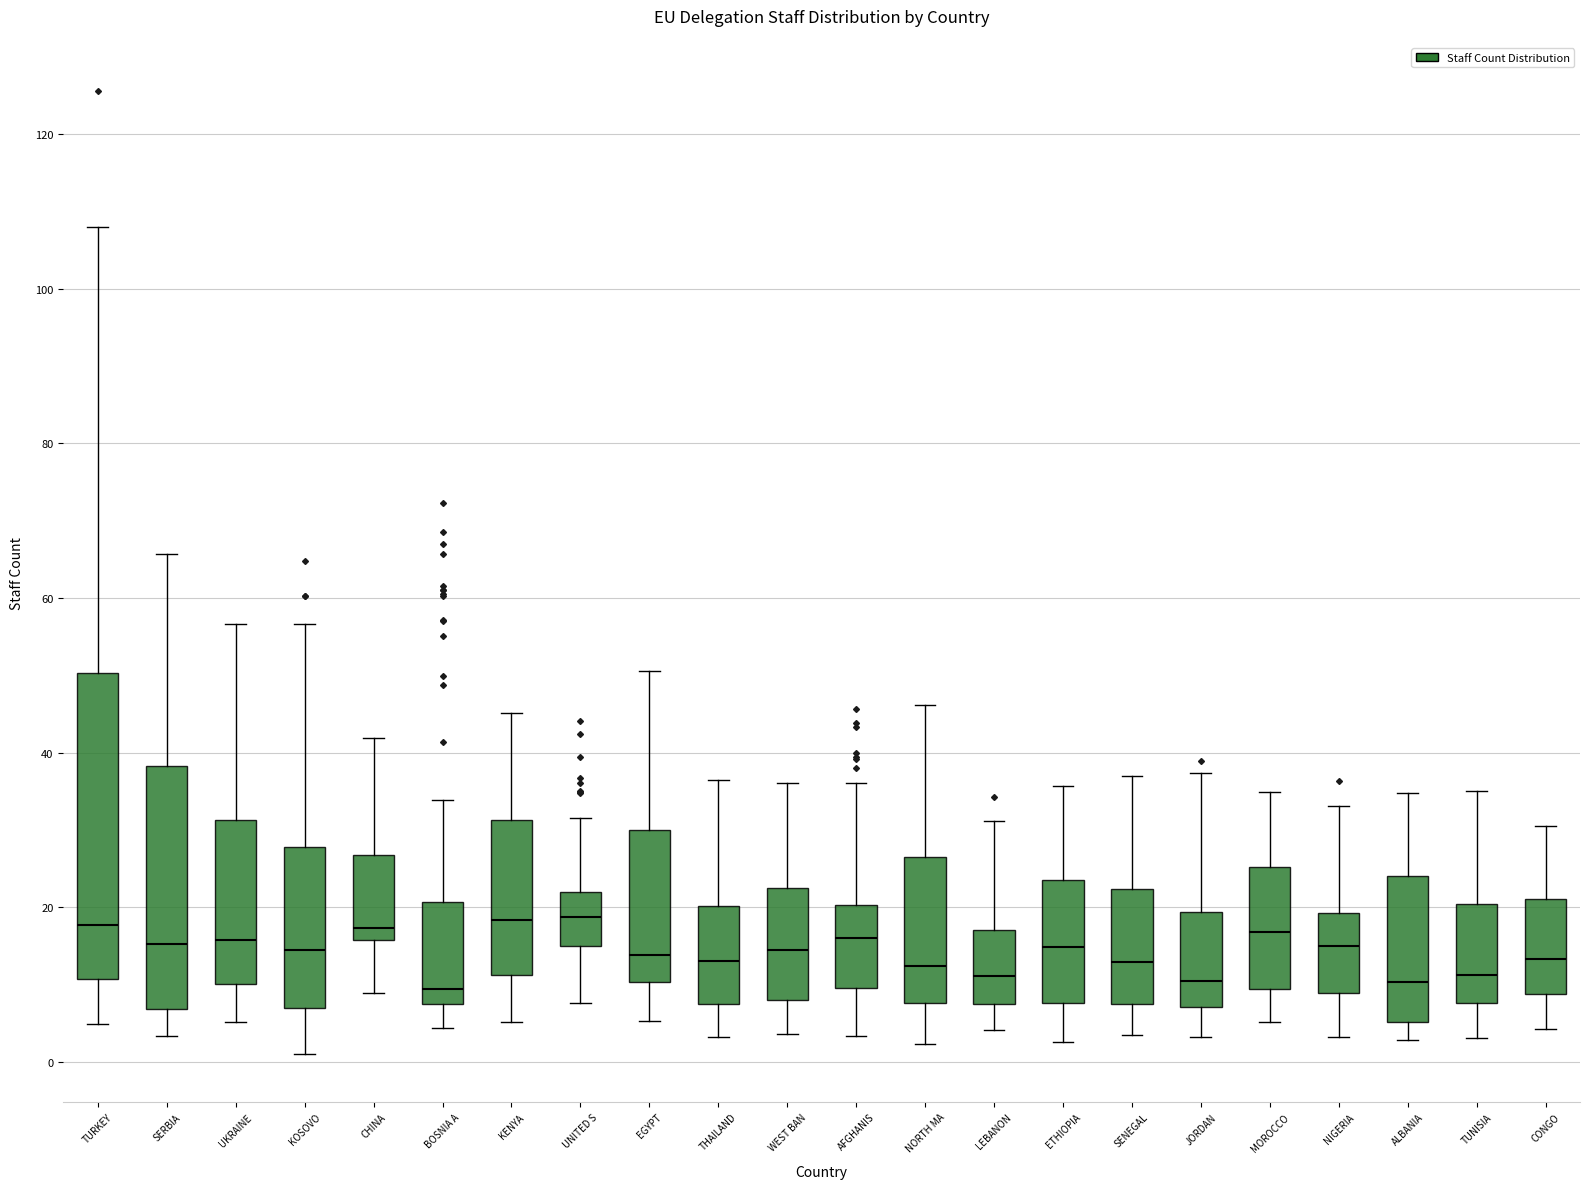

Reading left to right, read every box against the y-axis: the position of its median line, the range the box covers, and the ends of its whiskers. The values are not printed on the chart, so give them approximately, as read against the axis.

TURKEY: median 18, box 10 to 50, whiskers 4 to 108
SERBIA: median 16, box 6 to 38, whiskers 4 to 66
UKRAINE: median 16, box 10 to 32, whiskers 6 to 56
KOSOVO: median 14, box 8 to 28, whiskers 2 to 56
CHINA: median 18, box 16 to 26, whiskers 8 to 42
BOSNIA A: median 10, box 8 to 20, whiskers 4 to 34
KENYA: median 18, box 12 to 32, whiskers 6 to 46
UNITED S: median 18, box 14 to 22, whiskers 8 to 32
EGYPT: median 14, box 10 to 30, whiskers 6 to 50
THAILAND: median 14, box 8 to 20, whiskers 4 to 36
WEST BAN: median 14, box 8 to 22, whiskers 4 to 36
AFGHANIS: median 16, box 10 to 20, whiskers 4 to 36
NORTH MA: median 12, box 8 to 26, whiskers 2 to 46
LEBANON: median 12, box 8 to 18, whiskers 4 to 32
ETHIOPIA: median 14, box 8 to 24, whiskers 2 to 36
SENEGAL: median 12, box 8 to 22, whiskers 4 to 38
JORDAN: median 10, box 8 to 20, whiskers 4 to 38
MOROCCO: median 16, box 10 to 26, whiskers 6 to 34
NIGERIA: median 16, box 8 to 20, whiskers 4 to 34
ALBANIA: median 10, box 6 to 24, whiskers 2 to 34
TUNISIA: median 12, box 8 to 20, whiskers 4 to 36
CONGO: median 14, box 8 to 22, whiskers 4 to 30